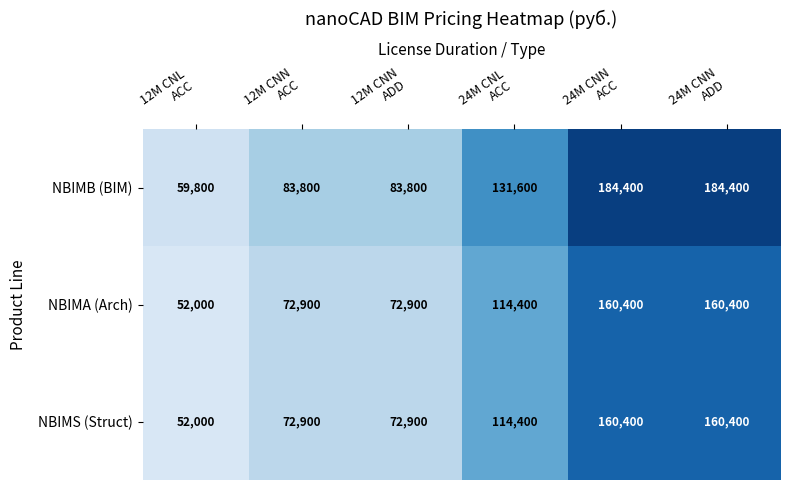

Which series has the largest total across all categories?

NBIMB (BIM)